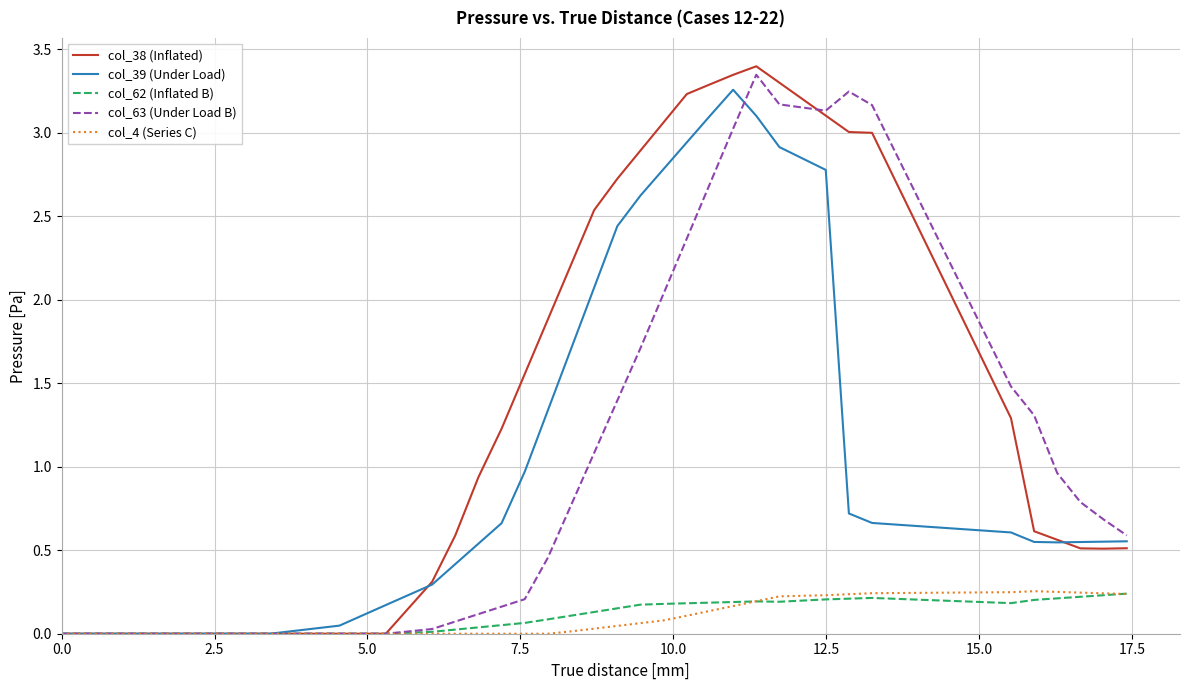

Which series has the widest spread of values?

col_38 (Inflated)